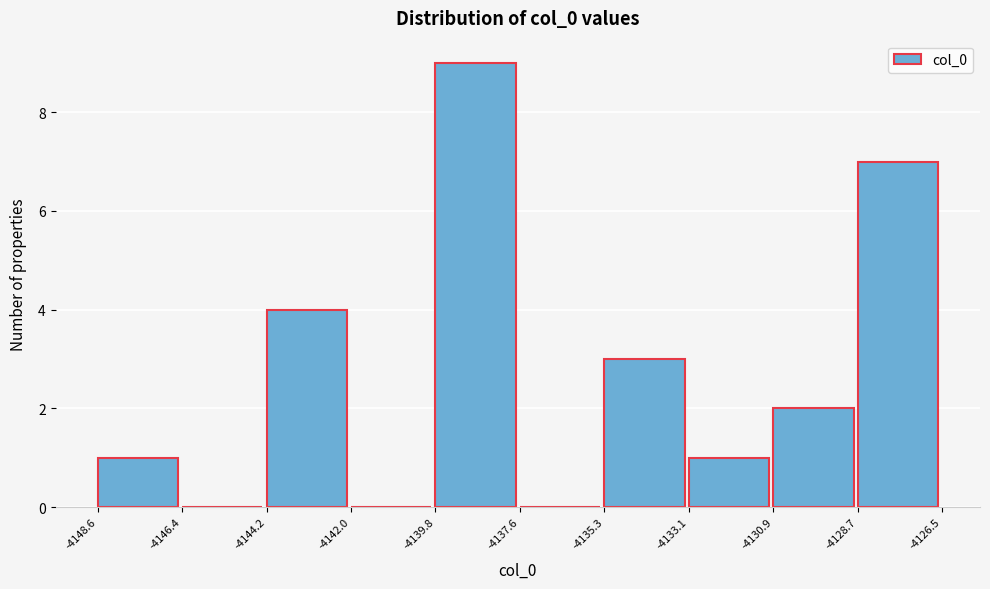

What is the height of the bar covering -4144.2 to -4142.0 on the x-axis? The values are not printed on the chart, so give them approximately, as read against the axis.

4